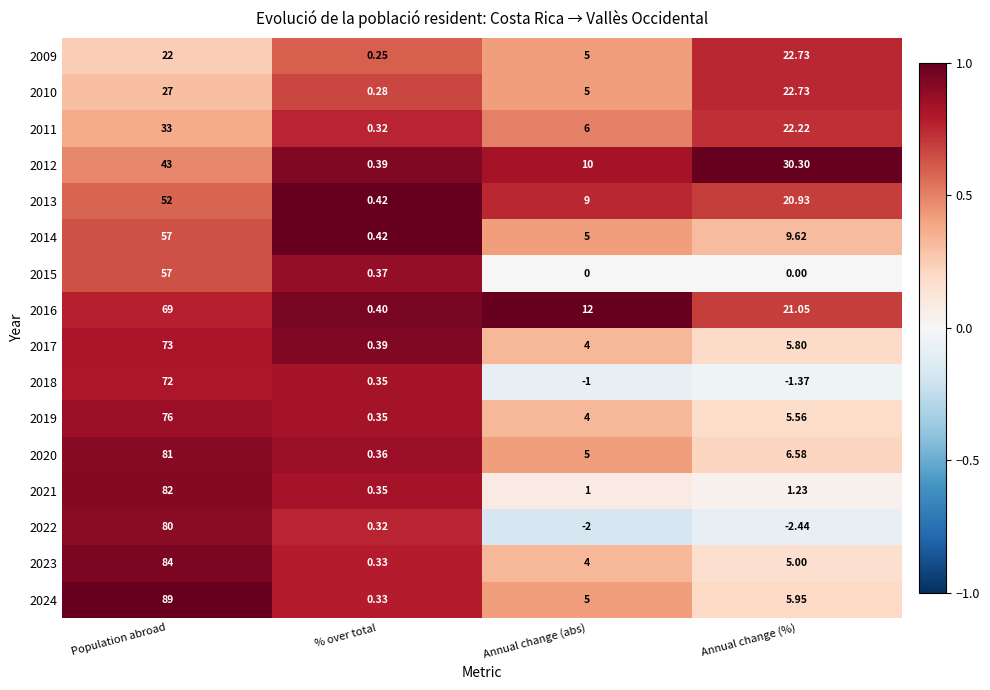

Where does the 2019 series first go above 5?

Population abroad